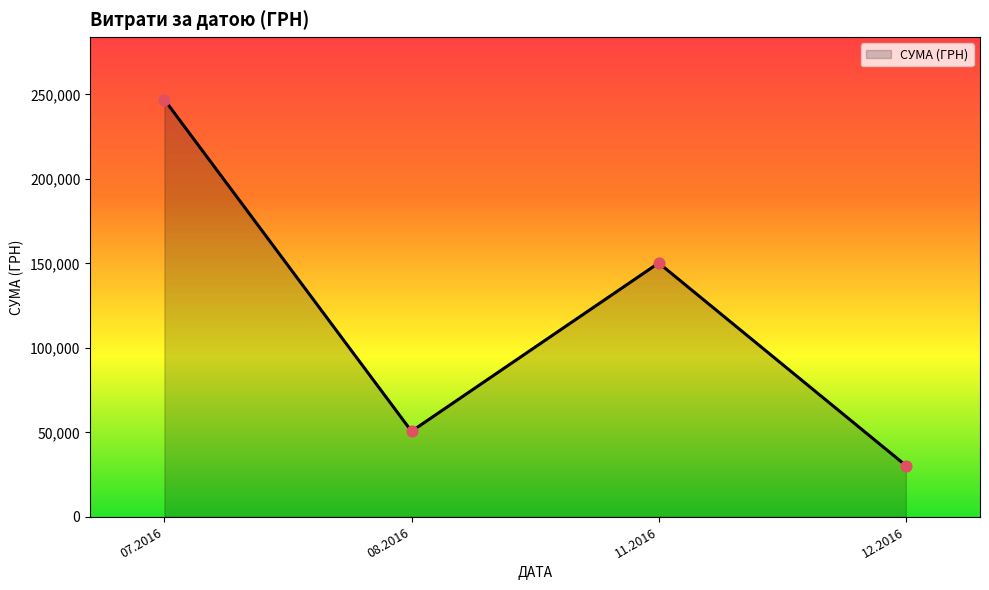

What is the change in value from 07.2016 to 11.2016?

-96689.4